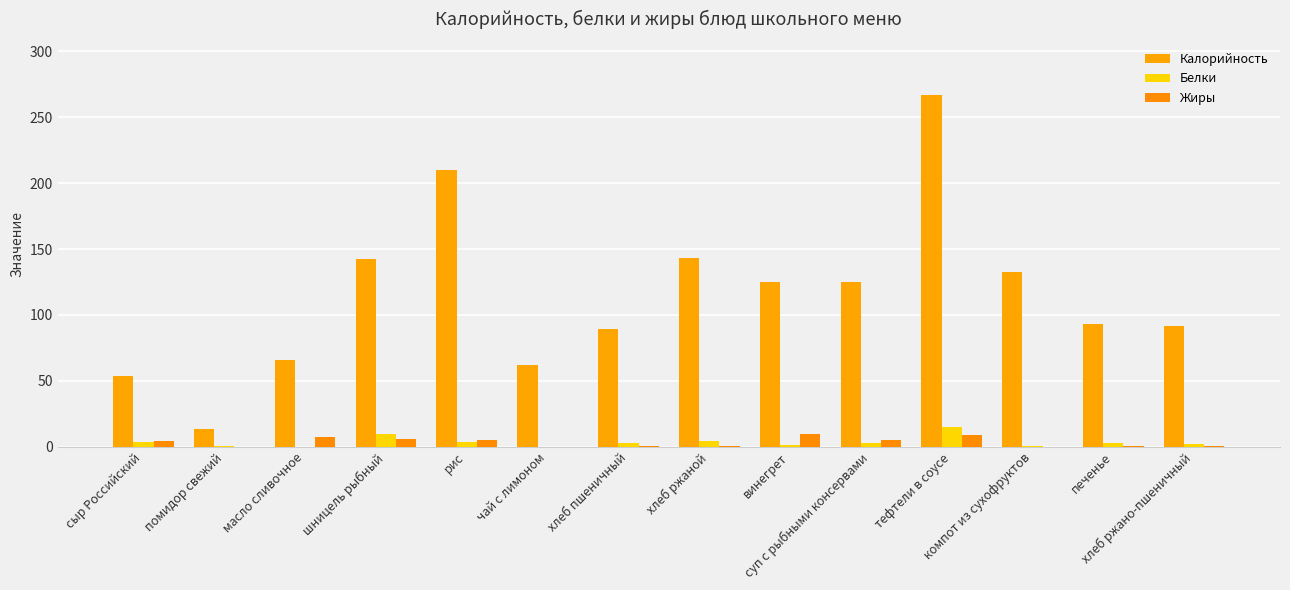

Reading right to left, what are all the values shown in this chart?

Калорийность: 92.0	93.5	132.8	267.2	124.8	125.1	143.0	89.1	62.0	209.7	142.4	66.0	13.2	54.0
Белки: 2.2	3.2	0.7	14.8	2.6	1.0	4.3	3.0	0.1	3.6	9.8	0.1	0.7	3.5
Жиры: 0.5	0.4	0.1	9.2	5.2	10.0	0.7	0.4	0.0	5.4	6.2	7.2	0.1	4.4